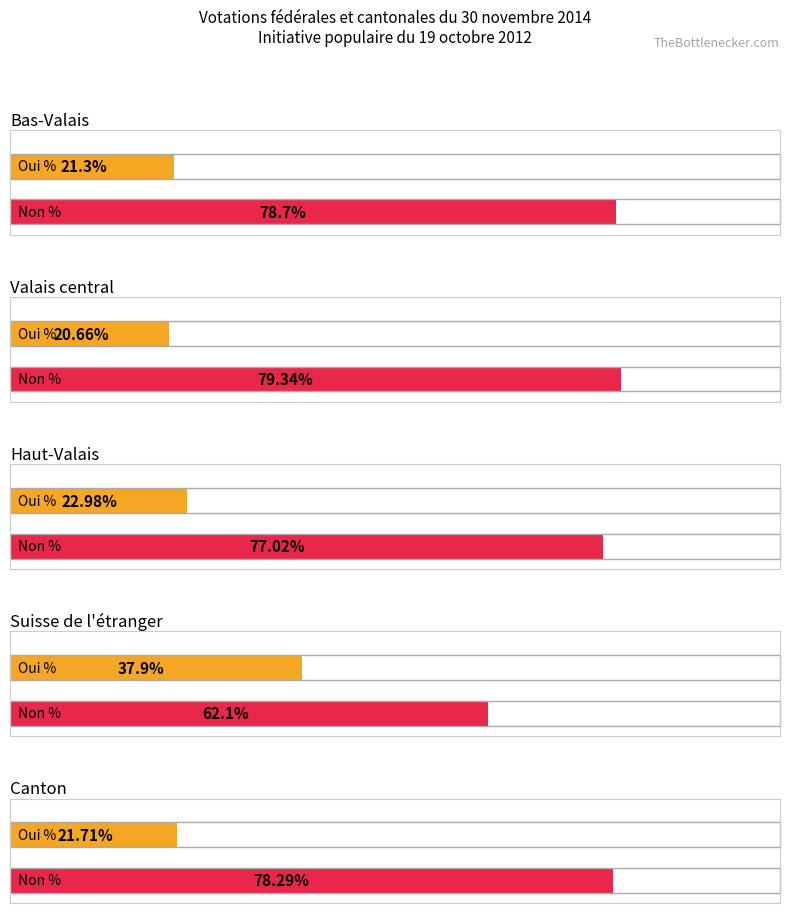

At which label does Non % first exceed 78?

Bas-Valais